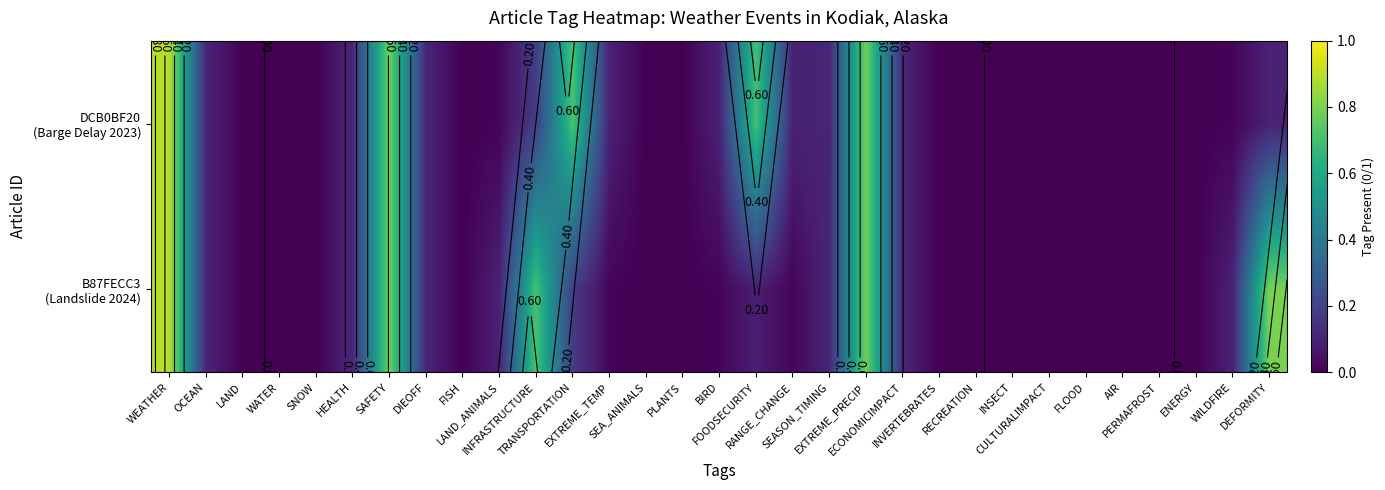

At which label does B87FECC3 (Landslide 2024) reach its peak?

WEATHER